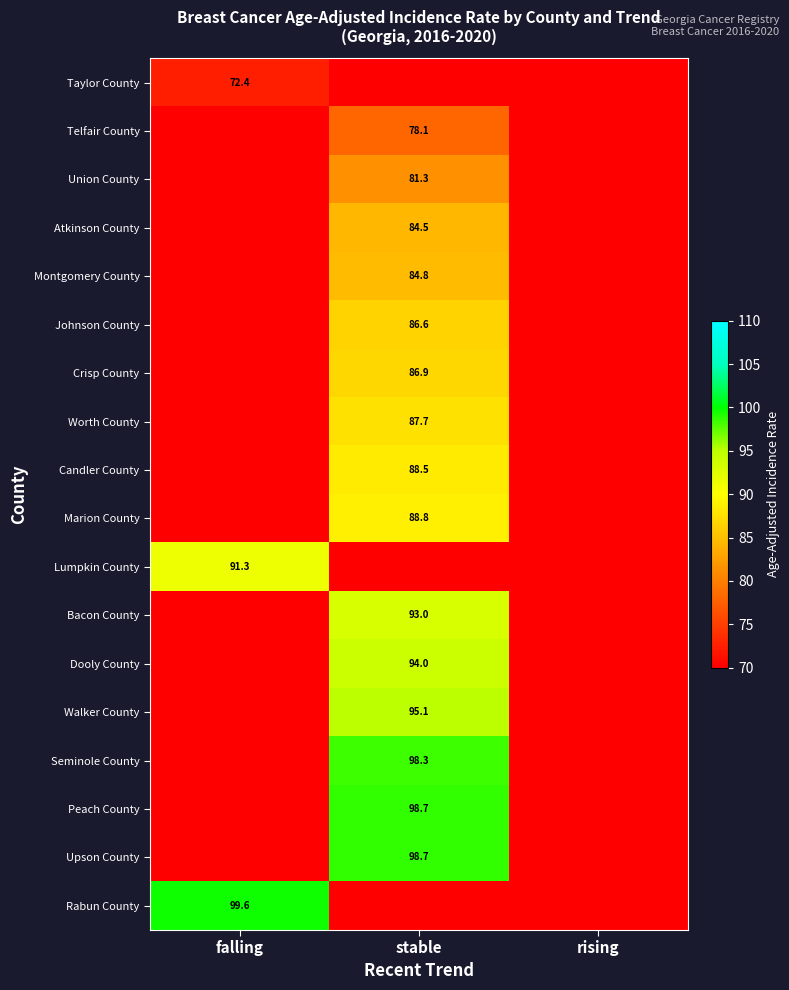

Is the value of Candler County at stable greater than the value of Atkinson County at stable?

Yes